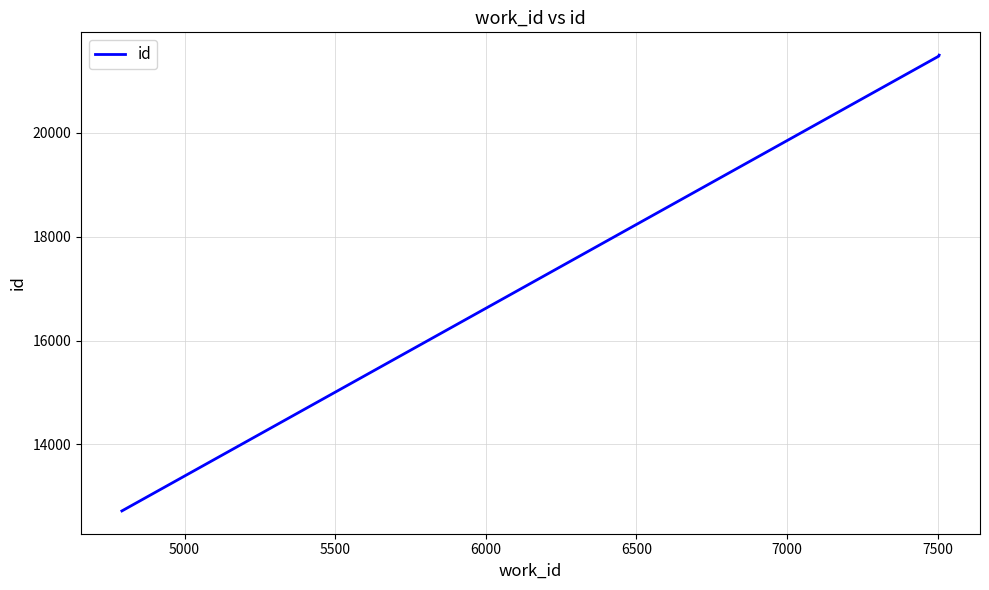

What is the average value?

18560